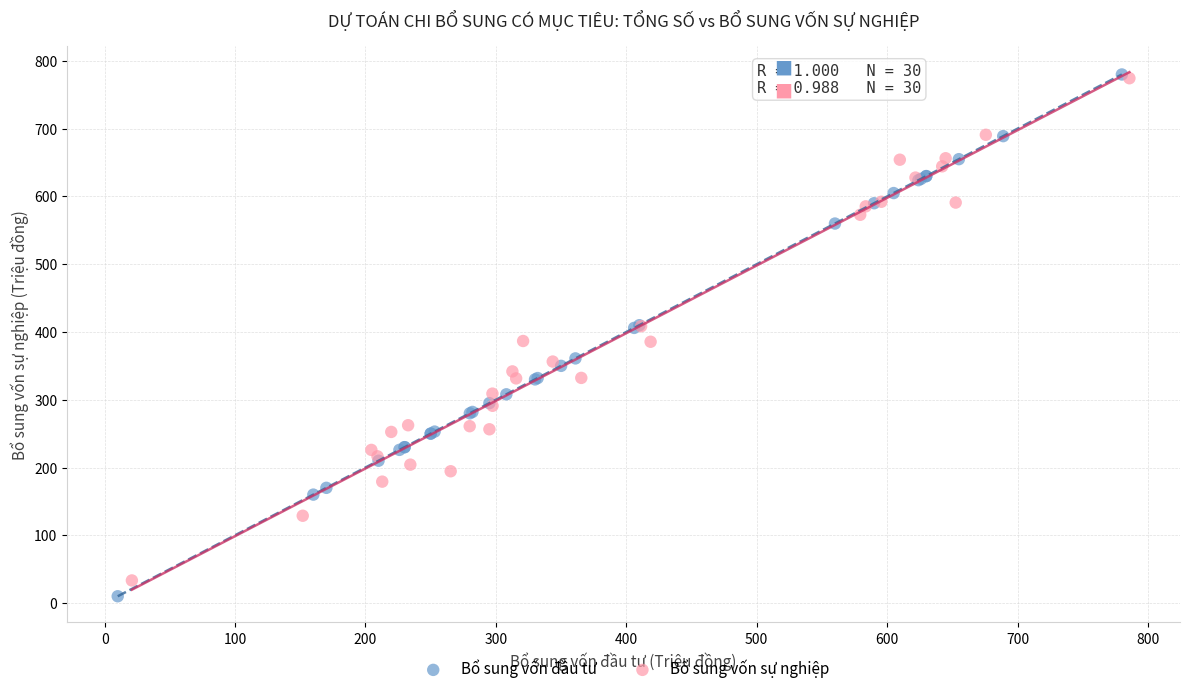

Which series has the largest Y range (max minus min)?

Bổ sung vốn đầu tư